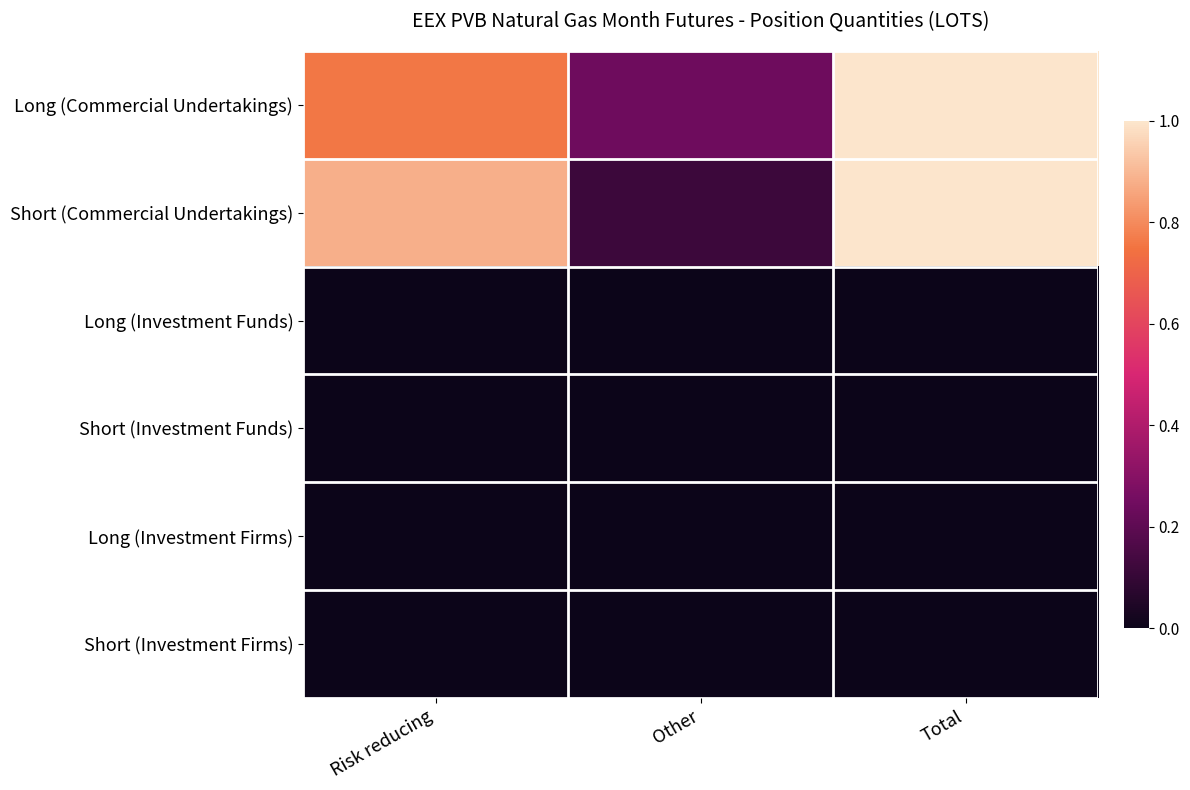

Which series has the largest total across all categories?

Long (Commercial Undertakings)